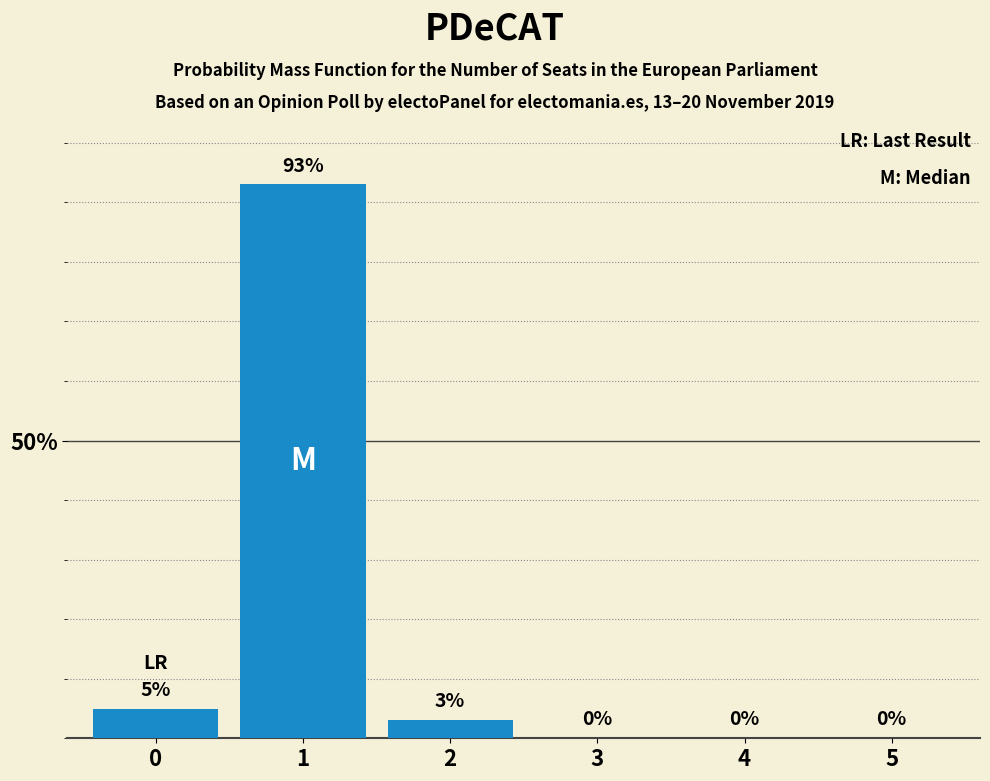

Reading right to left, list all the values displayed in this chart.

5=0	4=0	3=0	2=3	1=93	0=5